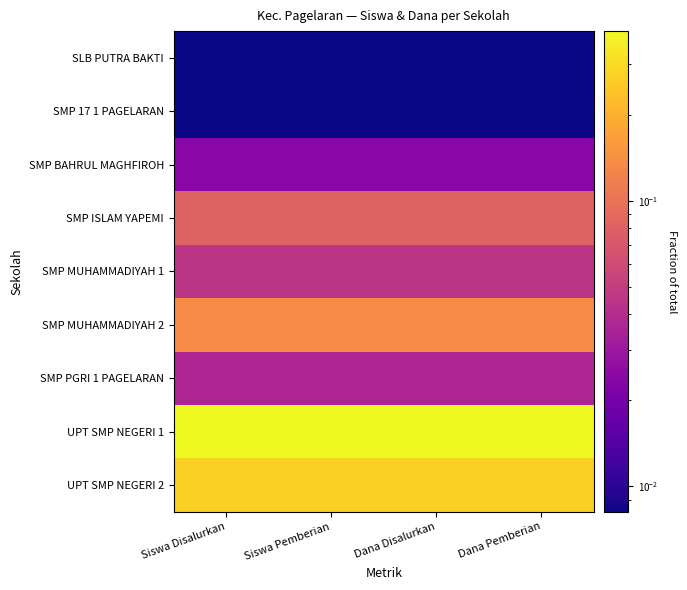

Rank the series by their maximum value, from highest to lowest.

UPT SMP NEGERI 1, UPT SMP NEGERI 2, SMP MUHAMMADIYAH 2, SMP ISLAM YAPEMI, SMP MUHAMMADIYAH 1, SMP PGRI 1 PAGELARAN, SMP BAHRUL MAGHFIROH, SLB PUTRA BAKTI, SMP 17 1 PAGELARAN